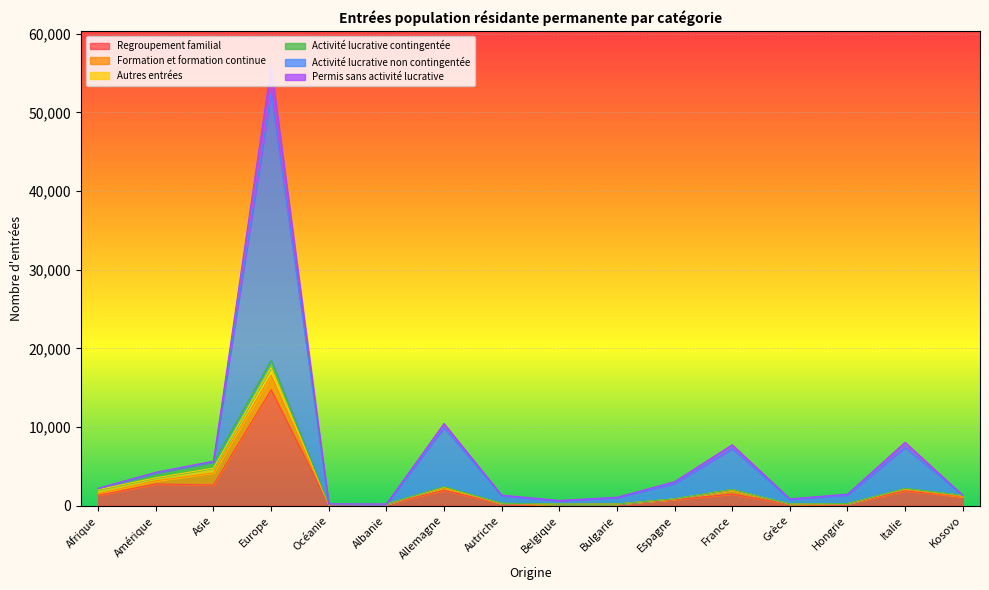

What is the highest value of the Regroupement familial series?

14737